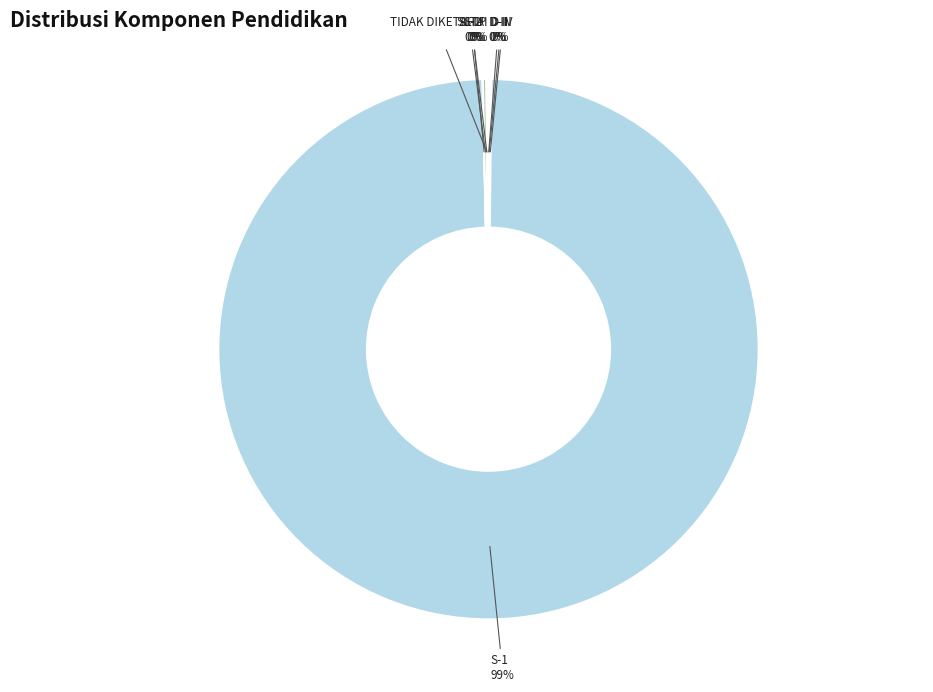

Does S-1 account for over 50% of the chart?

Yes